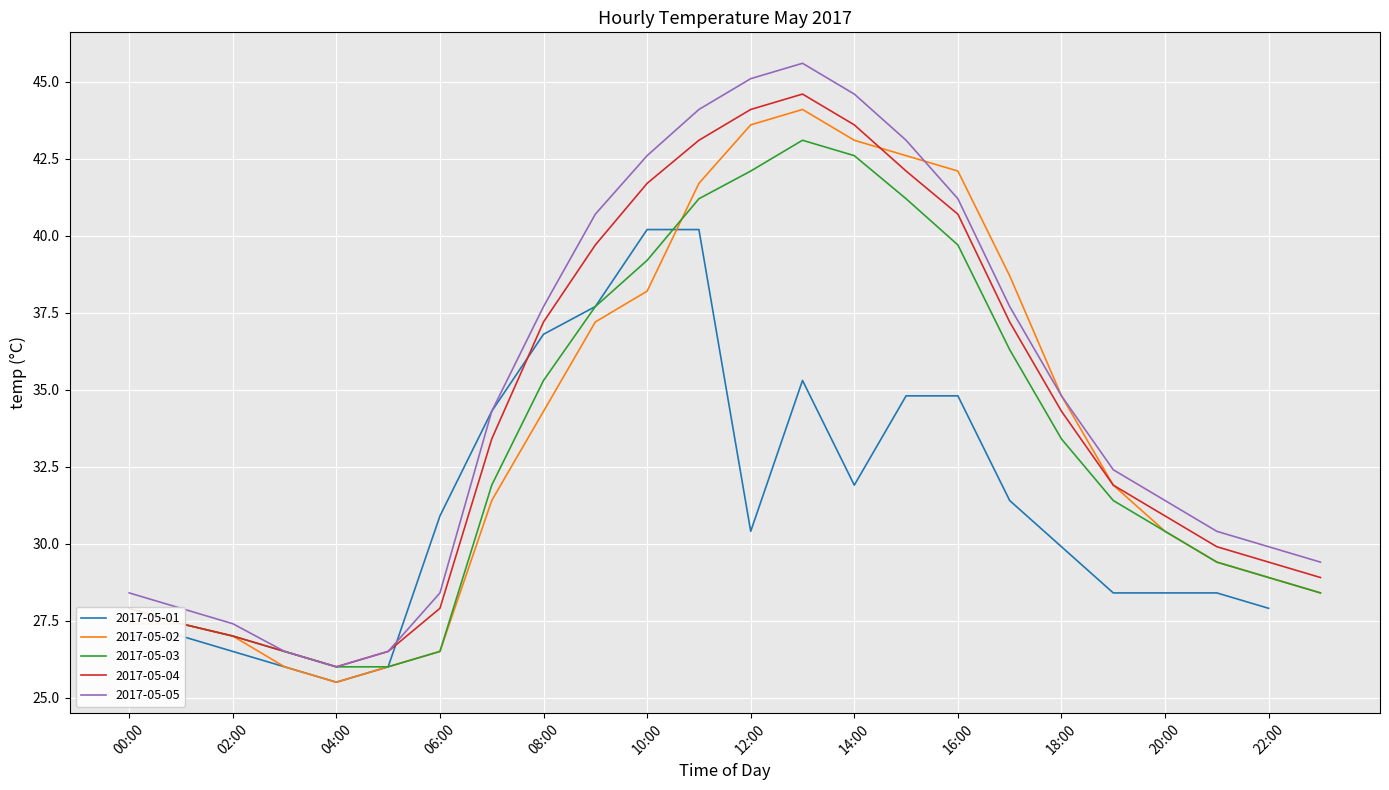

At which category is the sum across all series the highest?

13:00